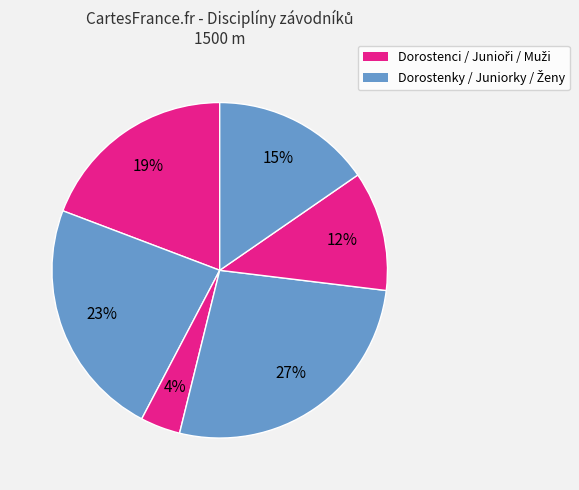

How many segments does this pie chart have?

6